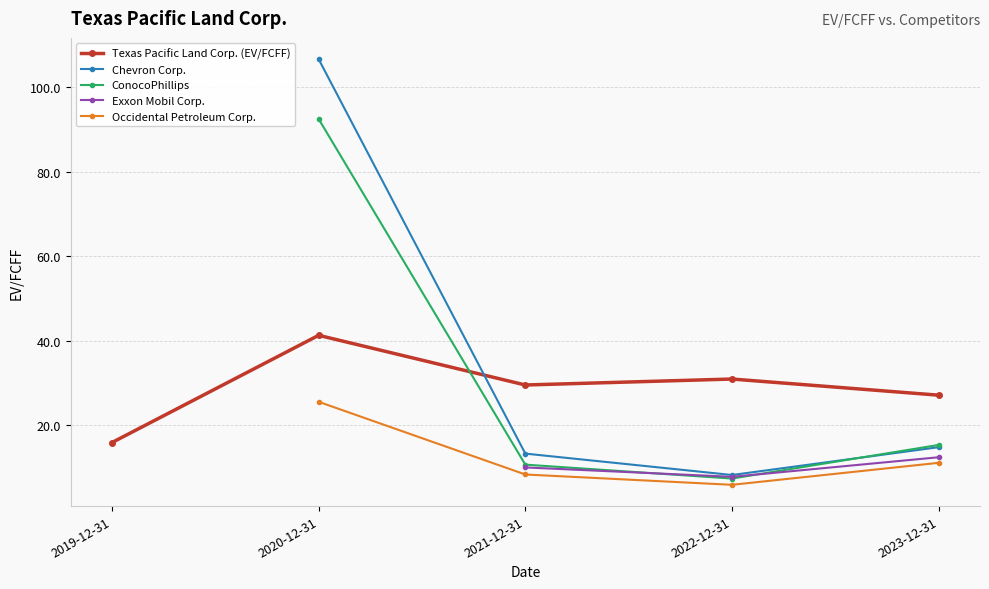

How many lines are shown in the chart?

5